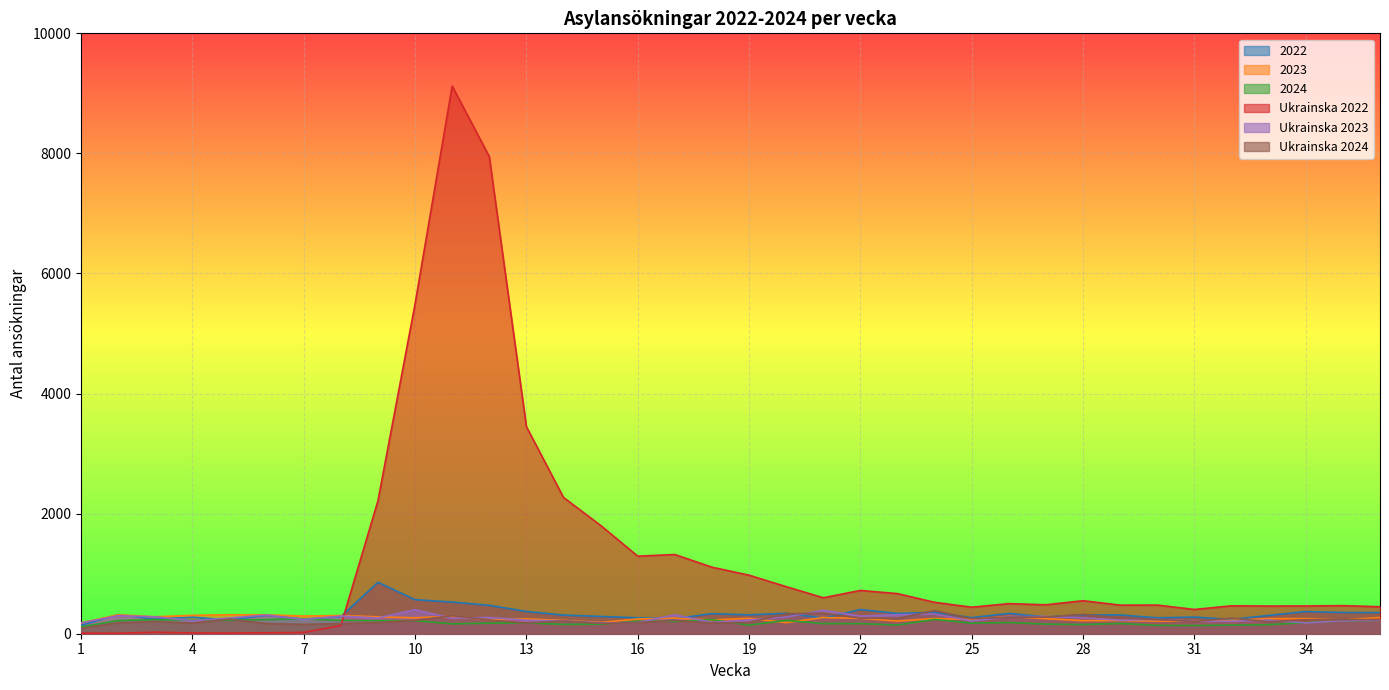

How many lines are shown in the chart?

6